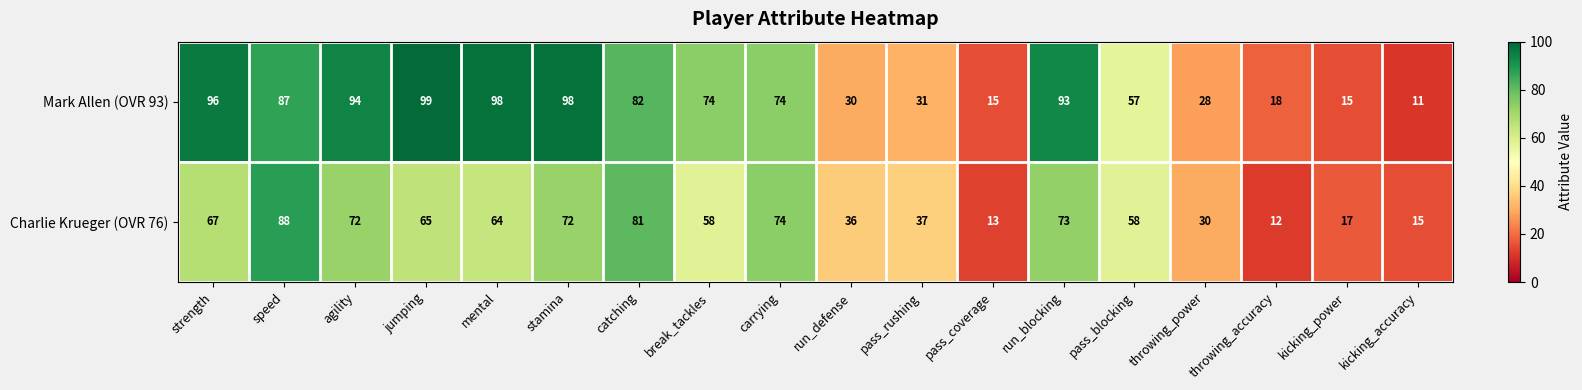

Which series has the largest total across all categories?

Mark Allen (OVR 93)